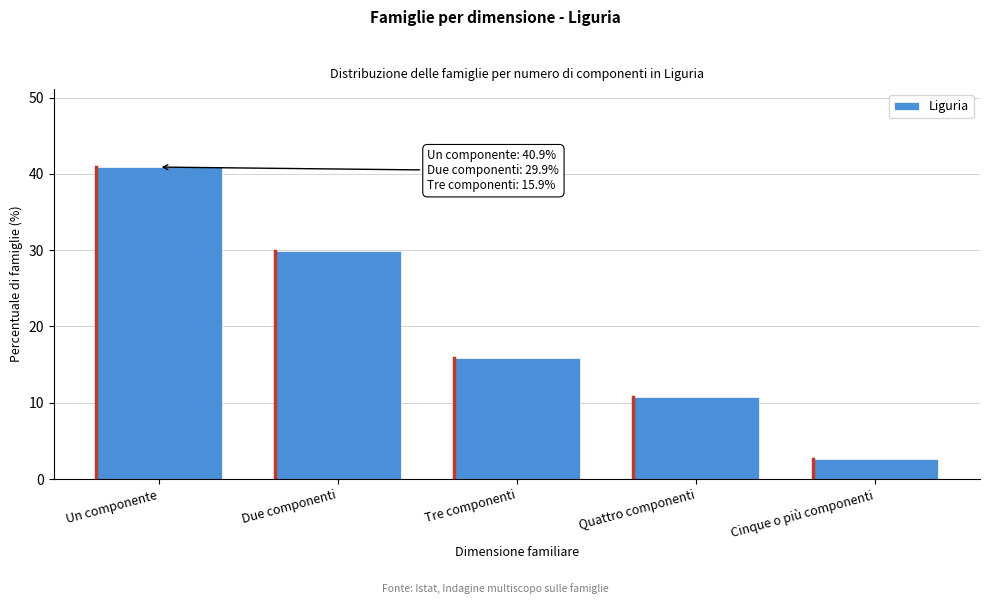

Reading right to left, extract all data points from this chart.

Cinque o più componenti=2.6	Quattro componenti=10.7	Tre componenti=15.9	Due componenti=29.9	Un componente=40.9